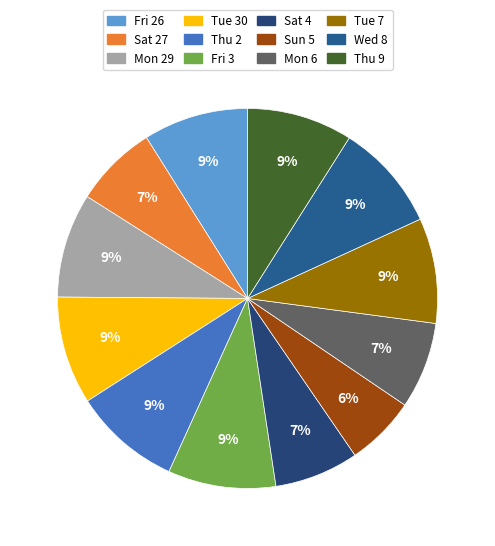

Is there any slice that represents more than half of the pie?

No